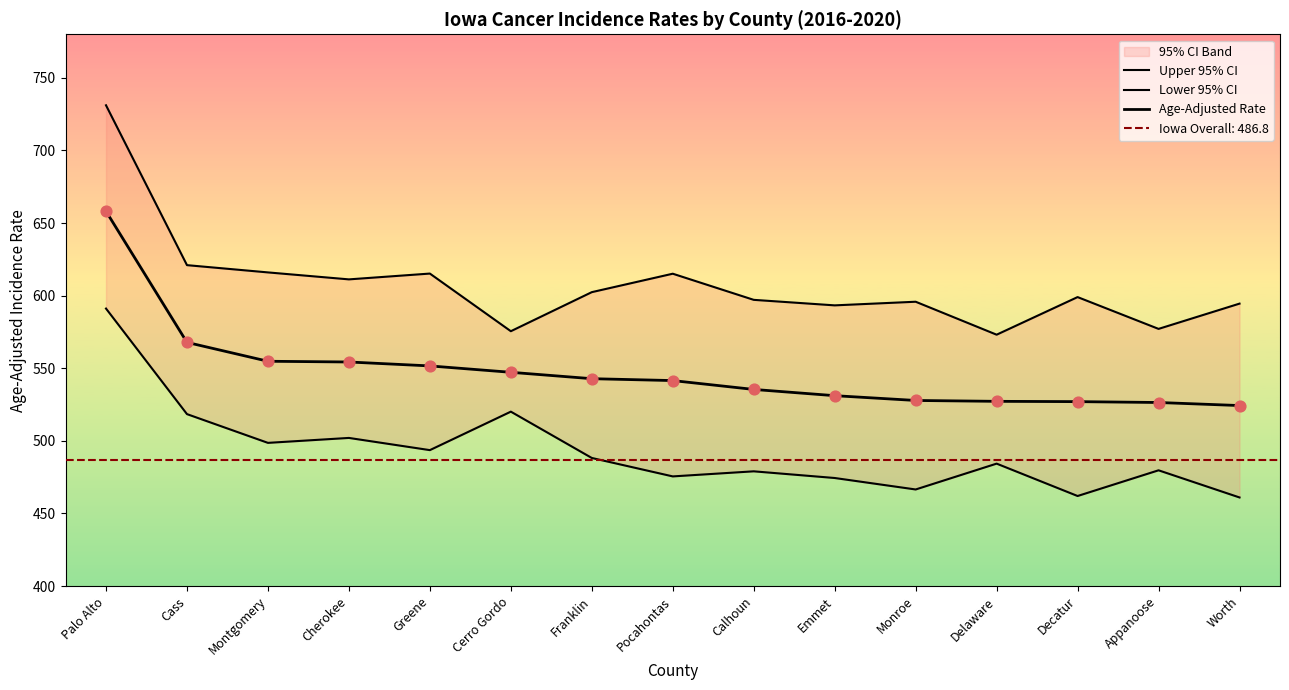

At how many categories does at least one series exceed 659?

1